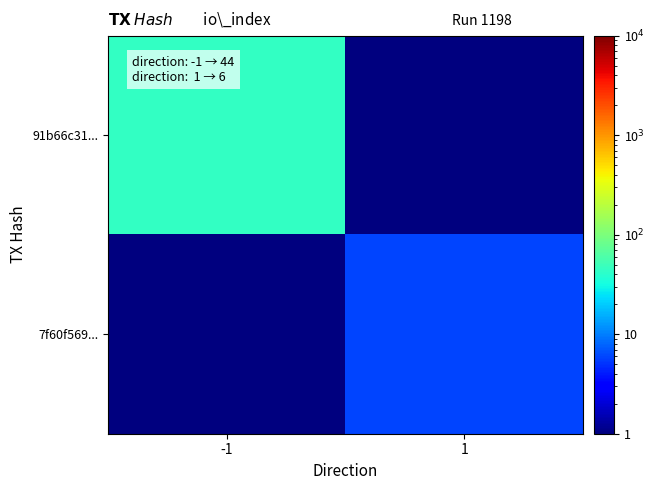

Which has a higher value, -1 or 1?

-1